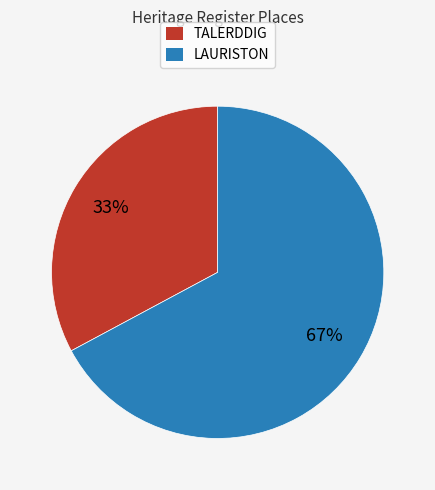

To the nearest percent, what percentage of the pie is LAURISTON?

67%